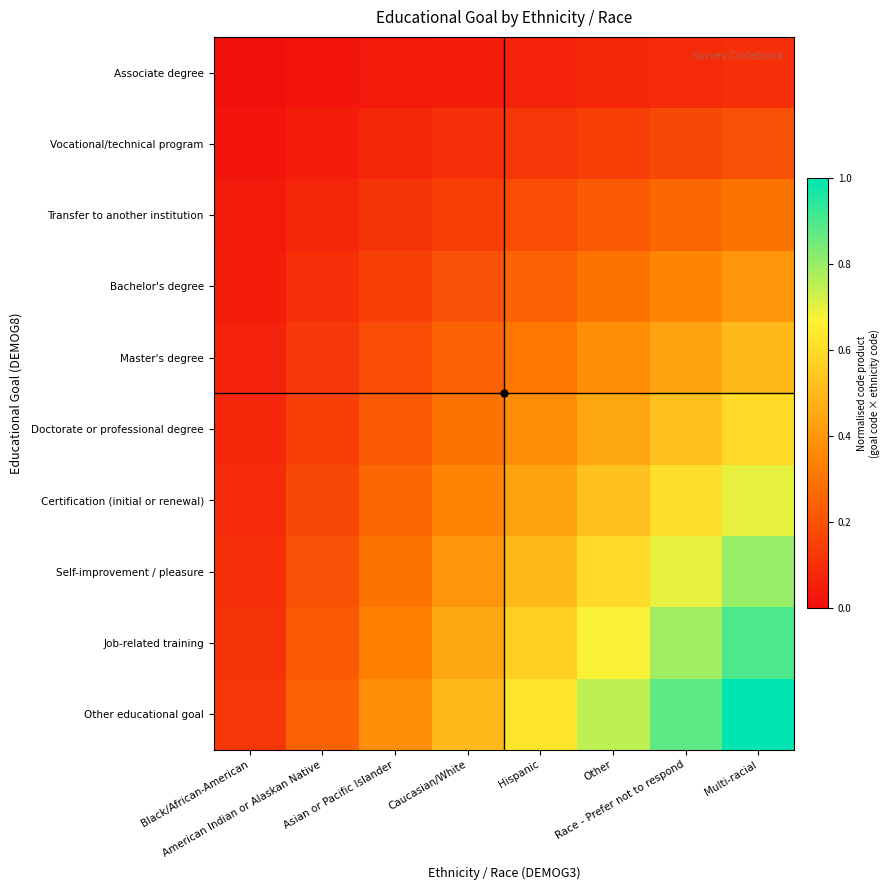

Reading left to right, what are all the values shown in this chart?

Associate degree: Black/African-American=0.0	American Indian or Alaskan Native=0.0	Asian or Pacific Islander=0.0	Caucasian/White=0.1	Hispanic=0.1	Other=0.1	Race - Prefer not to respond=0.1	Multi-racial=0.1
Vocational/technical program: Black/African-American=0.0	American Indian or Alaskan Native=0.1	Asian or Pacific Islander=0.1	Caucasian/White=0.1	Hispanic=0.1	Other=0.1	Race - Prefer not to respond=0.2	Multi-racial=0.2
Transfer to another institution: Black/African-American=0.0	American Indian or Alaskan Native=0.1	Asian or Pacific Islander=0.1	Caucasian/White=0.1	Hispanic=0.2	Other=0.2	Race - Prefer not to respond=0.3	Multi-racial=0.3
Bachelor's degree: Black/African-American=0.1	American Indian or Alaskan Native=0.1	Asian or Pacific Islander=0.1	Caucasian/White=0.2	Hispanic=0.2	Other=0.3	Race - Prefer not to respond=0.3	Multi-racial=0.4
Master's degree: Black/African-American=0.1	American Indian or Alaskan Native=0.1	Asian or Pacific Islander=0.2	Caucasian/White=0.2	Hispanic=0.3	Other=0.4	Race - Prefer not to respond=0.4	Multi-racial=0.5
Doctorate or professional degree: Black/African-American=0.1	American Indian or Alaskan Native=0.1	Asian or Pacific Islander=0.2	Caucasian/White=0.3	Hispanic=0.4	Other=0.5	Race - Prefer not to respond=0.5	Multi-racial=0.6
Certification (initial or renewal): Black/African-American=0.1	American Indian or Alaskan Native=0.2	Asian or Pacific Islander=0.3	Caucasian/White=0.3	Hispanic=0.4	Other=0.5	Race - Prefer not to respond=0.6	Multi-racial=0.7
Self-improvement / pleasure: Black/African-American=0.1	American Indian or Alaskan Native=0.2	Asian or Pacific Islander=0.3	Caucasian/White=0.4	Hispanic=0.5	Other=0.6	Race - Prefer not to respond=0.7	Multi-racial=0.8
Job-related training: Black/African-American=0.1	American Indian or Alaskan Native=0.2	Asian or Pacific Islander=0.3	Caucasian/White=0.5	Hispanic=0.6	Other=0.7	Race - Prefer not to respond=0.8	Multi-racial=0.9
Other educational goal: Black/African-American=0.1	American Indian or Alaskan Native=0.2	Asian or Pacific Islander=0.4	Caucasian/White=0.5	Hispanic=0.6	Other=0.8	Race - Prefer not to respond=0.9	Multi-racial=1.0